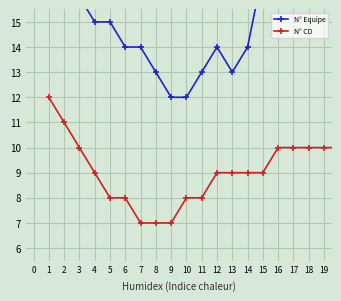

True or false: N° CD and N° Equipe cross at least once.

False